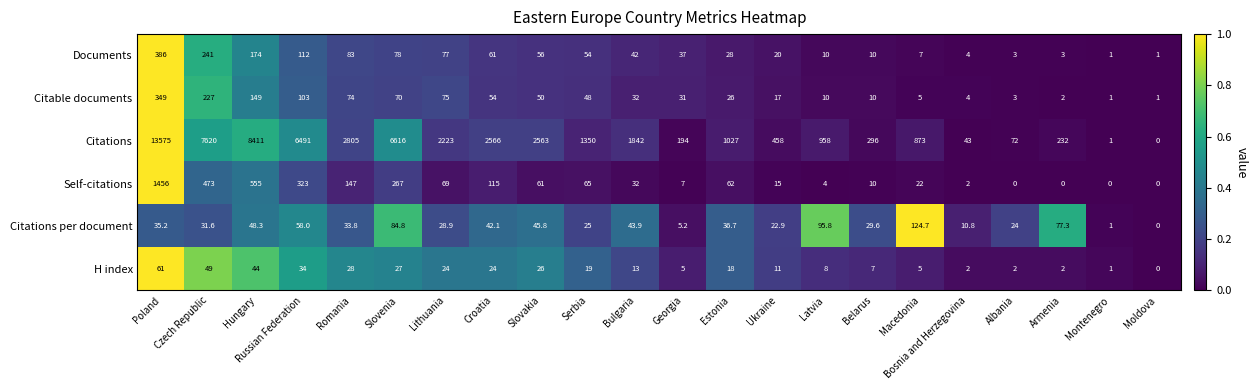

Which series changed the most between Slovakia and Georgia?

Citations